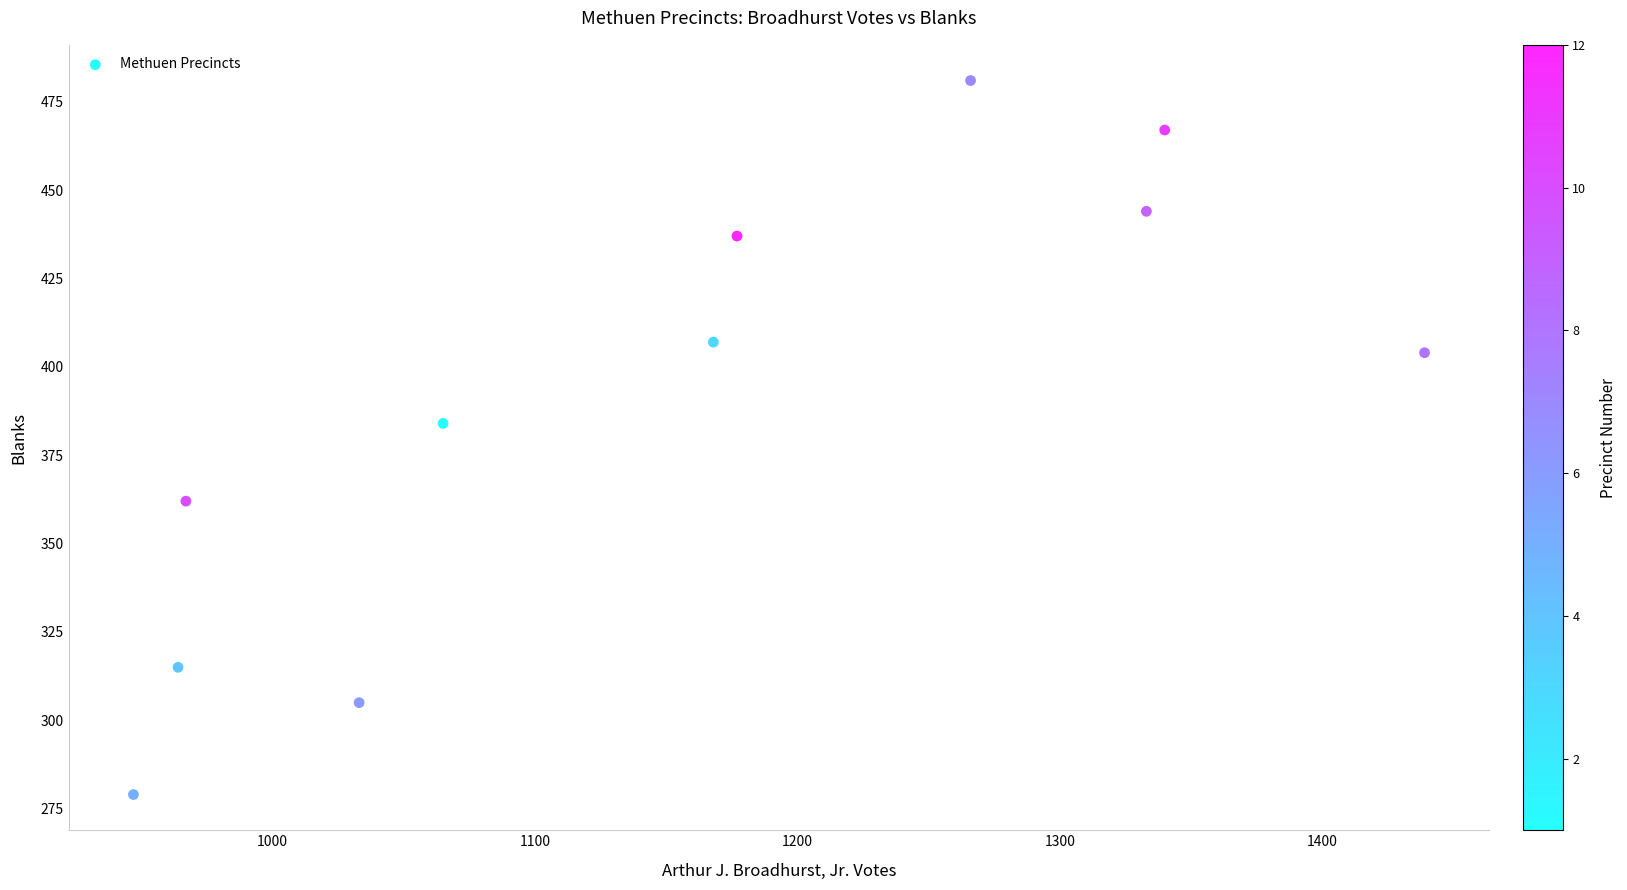

What Y value in the scatter plot is closest to 380?

384